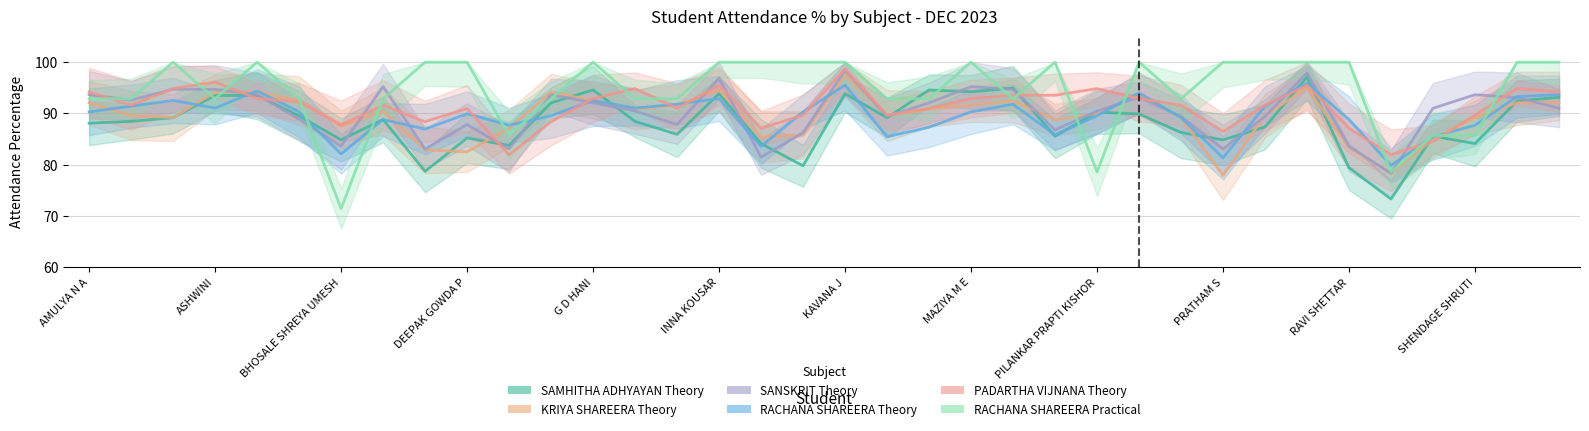

What is the maximum value for KRIYA SHAREERA Theory?

97.5